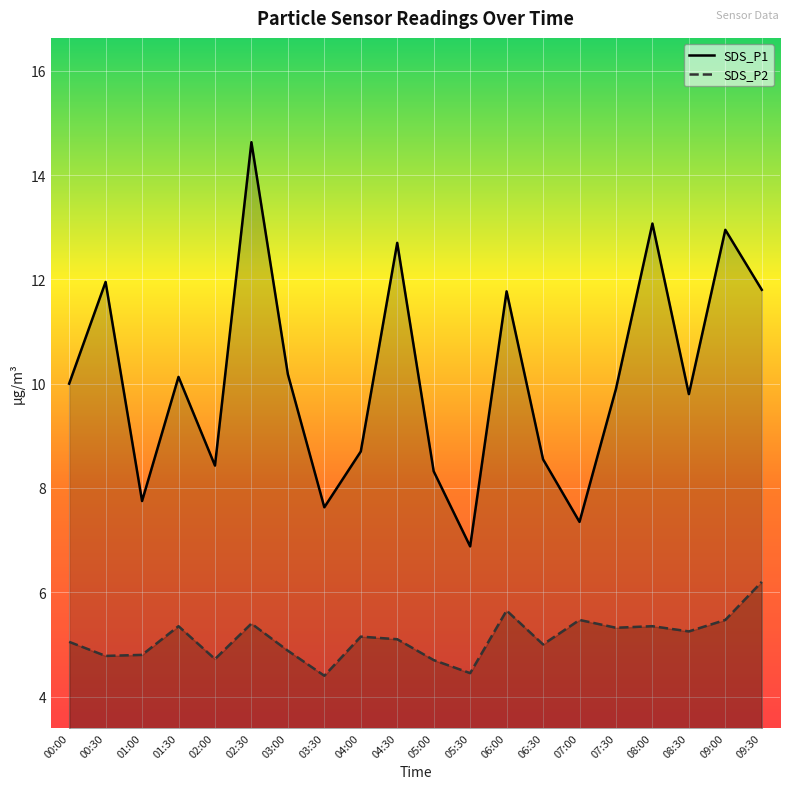

What is the label of the 7th point from the left?

03:00